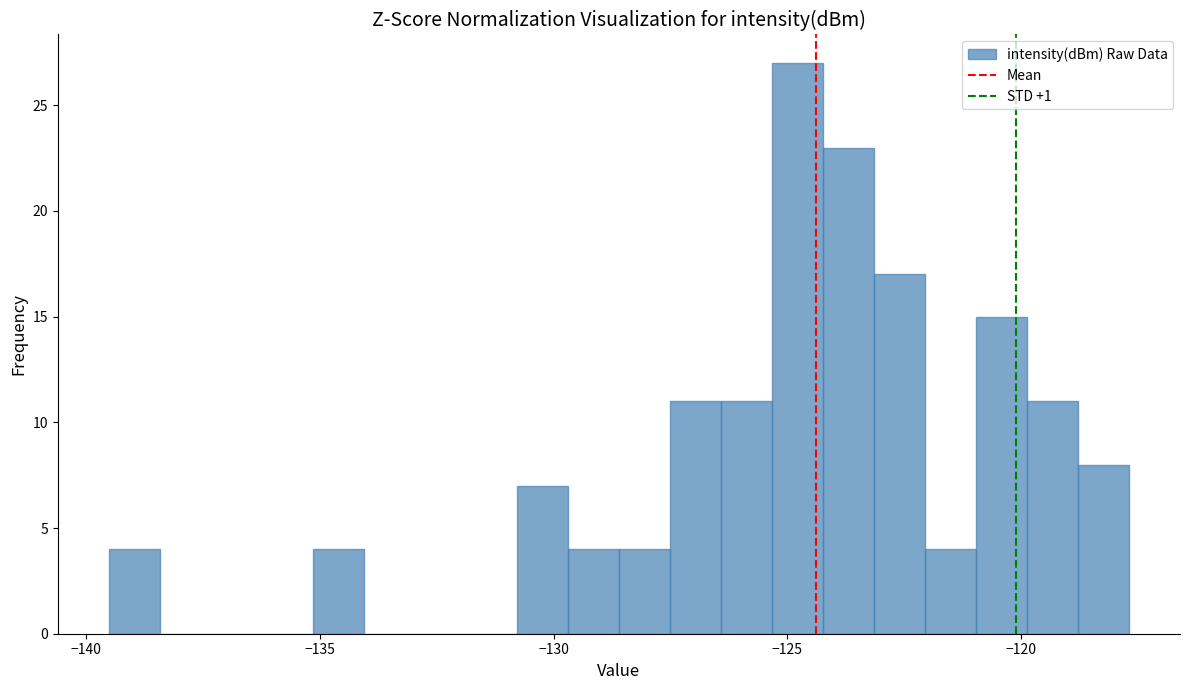

Read against the x-axis, roughly where is the centre of the tallest bar?

-125.0